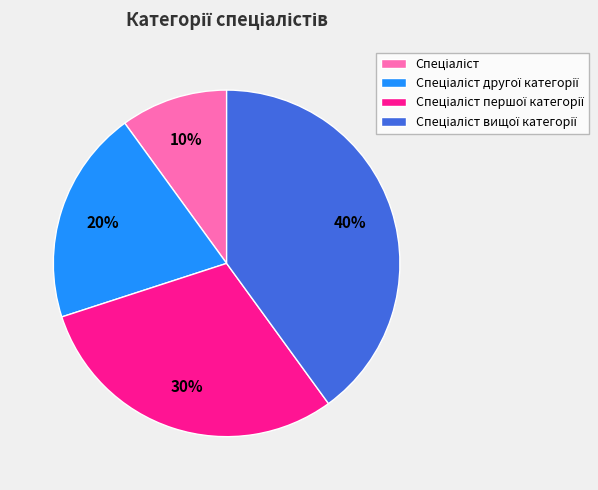

To the nearest percent, what is the average slice percentage?

25%